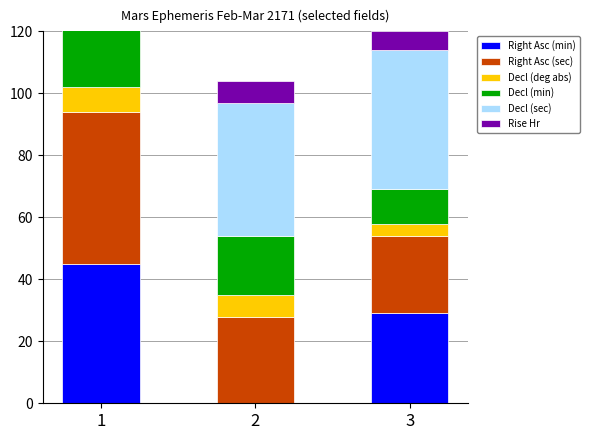

What is the value of the Rise Hr bar at the 3rd from the left?

6